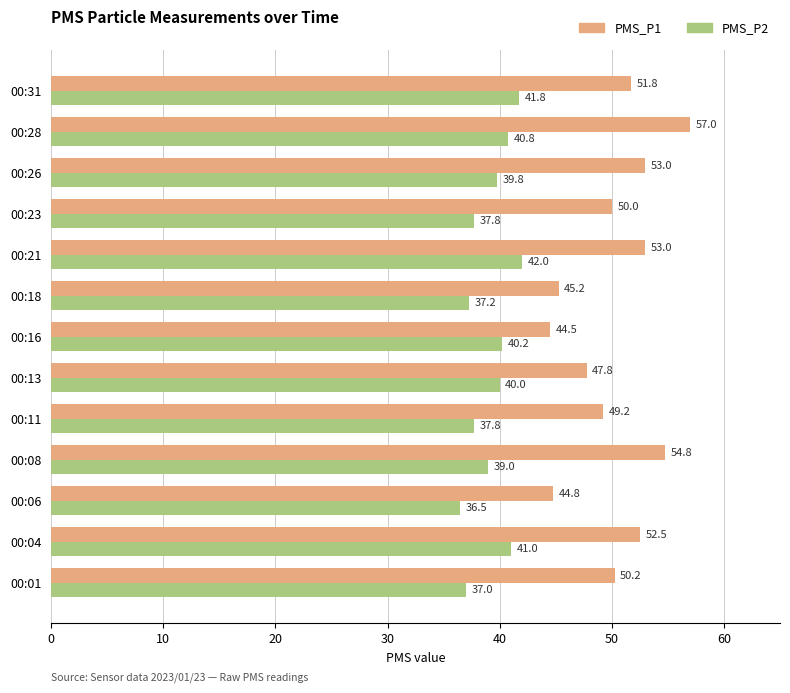

Where is PMS_P2 nearest to the value 39?

00:08